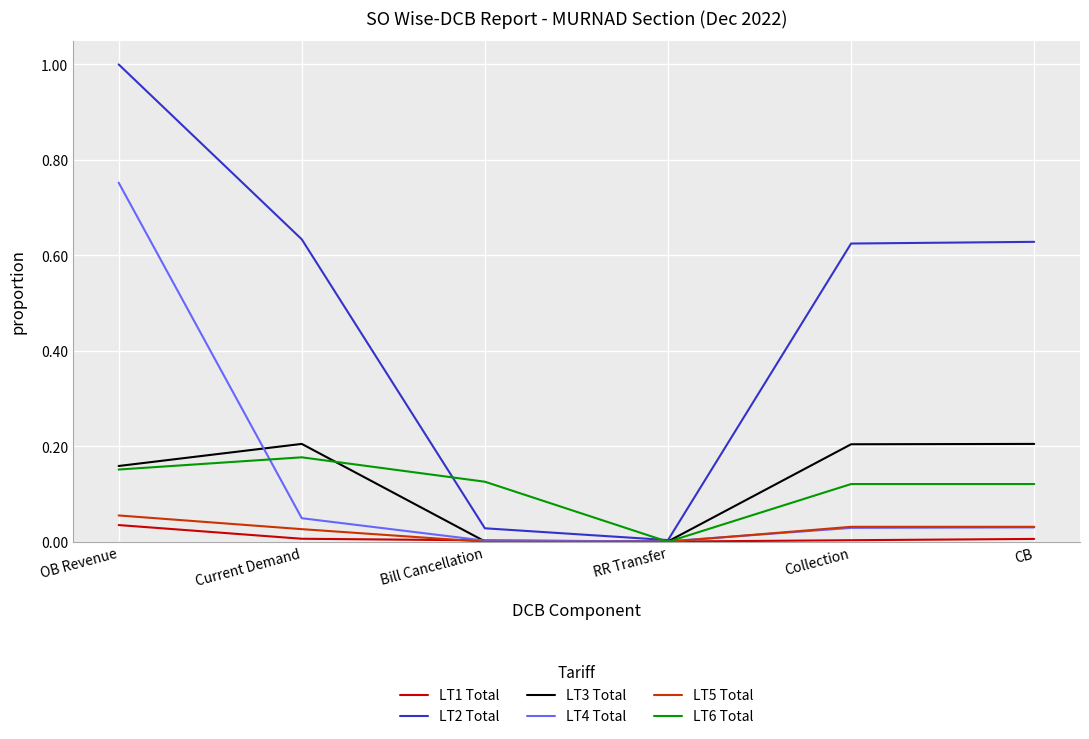

Is it true that LT1 Total equals 0.0 at Current Demand?

True